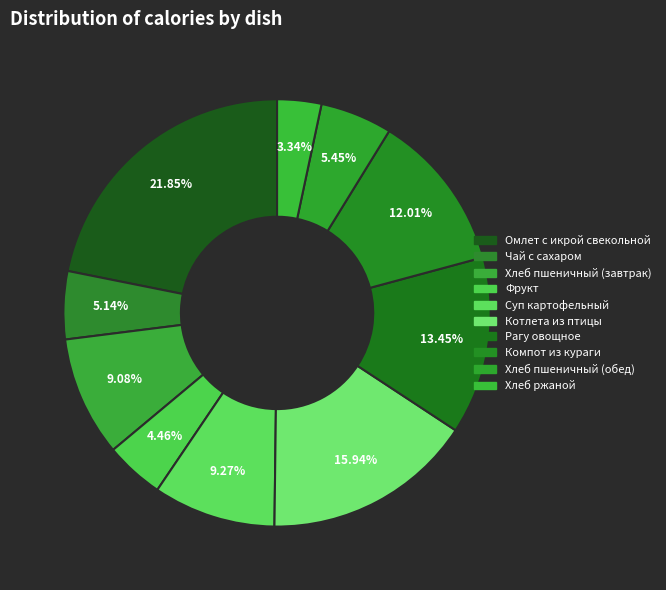

How many segments does this pie chart have?

10